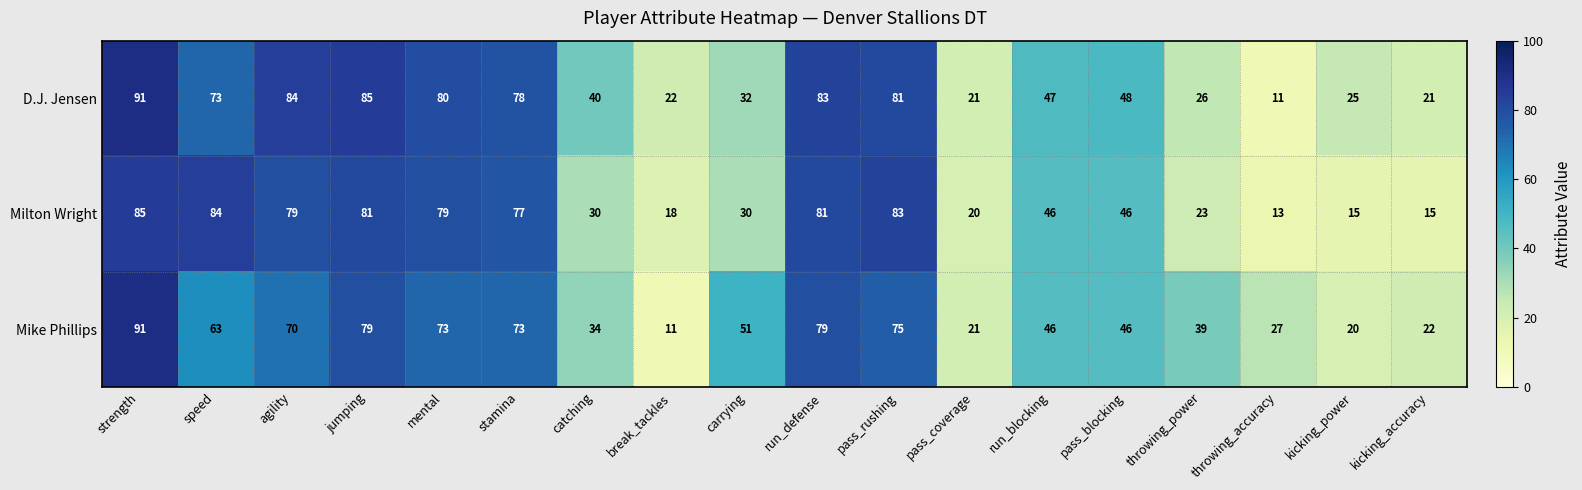

What is the total value across all series at catching?

104